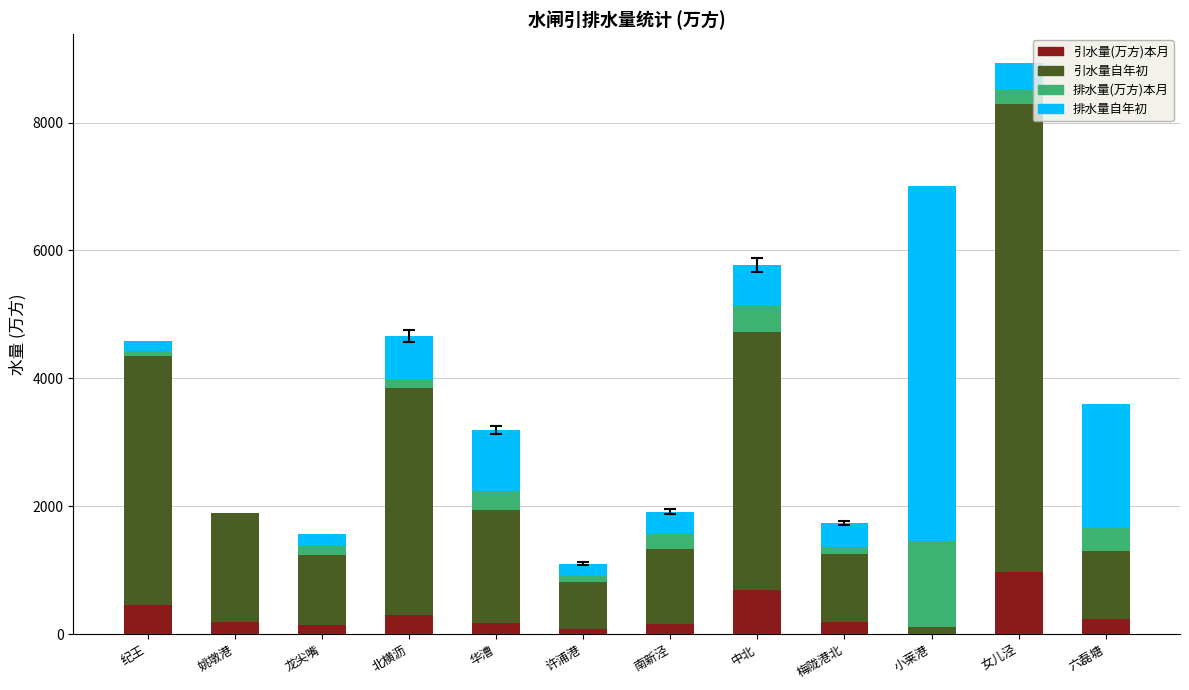

What is the maximum value for 引水量(万方)本月?

966.8